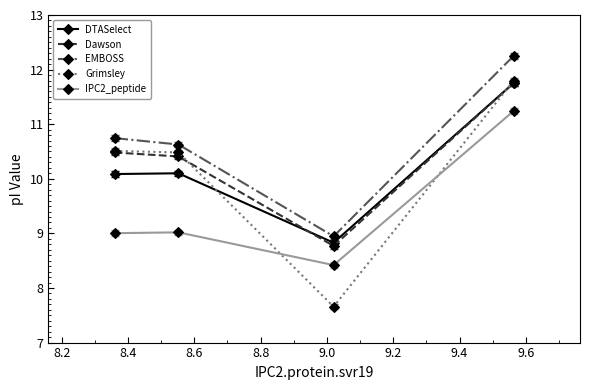

What is the value of the Grimsley point at the 3rd from the left?

7.7